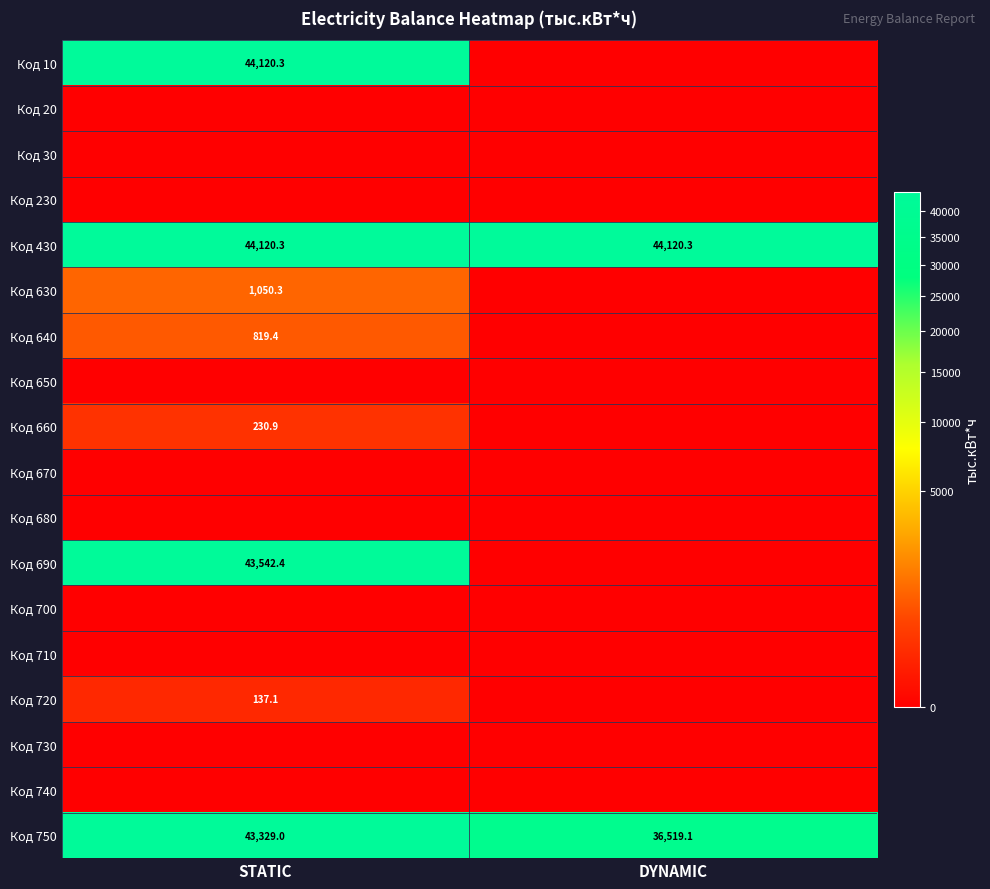

What is the total value across all series at STATIC?

177349.9